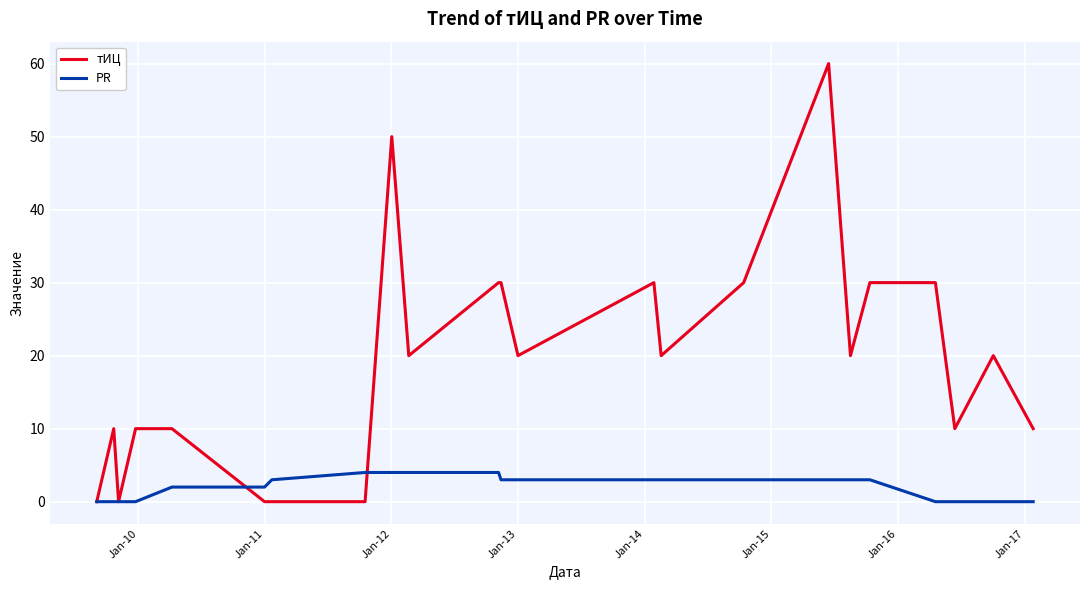

Which series has the largest range (max minus min)?

тИЦ